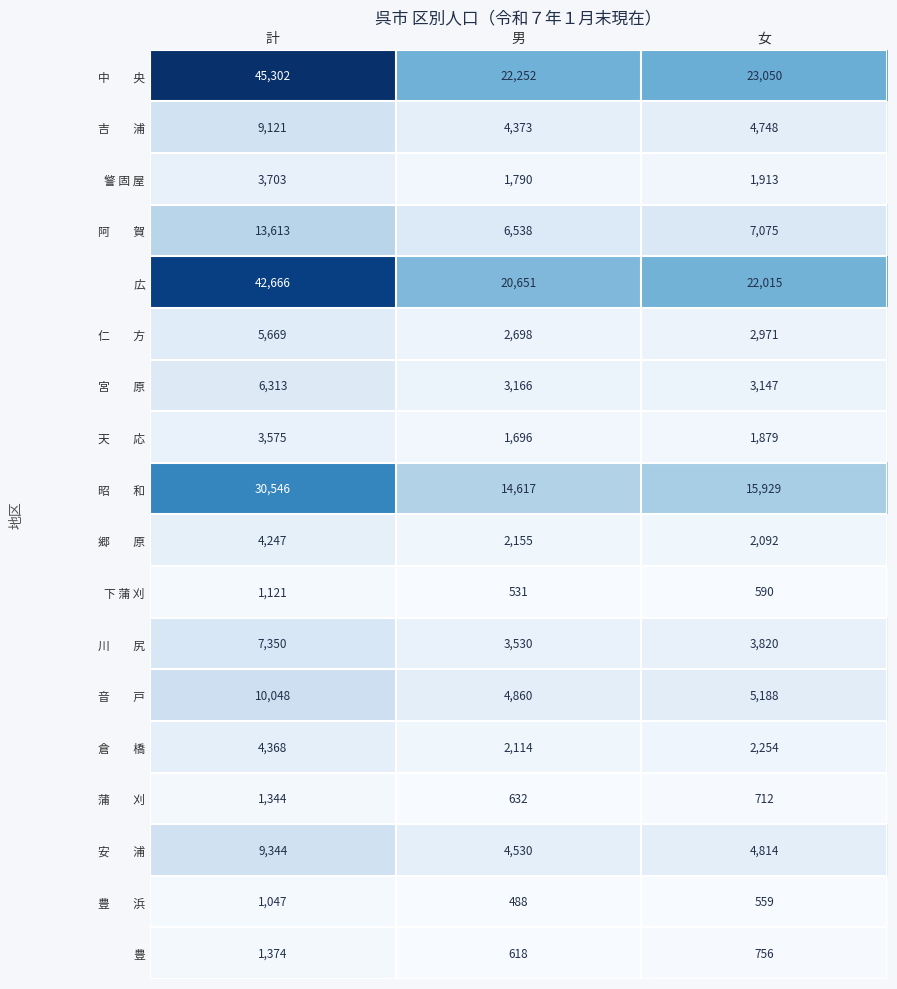

Is it true that 広 equals 9196 at 計?

False